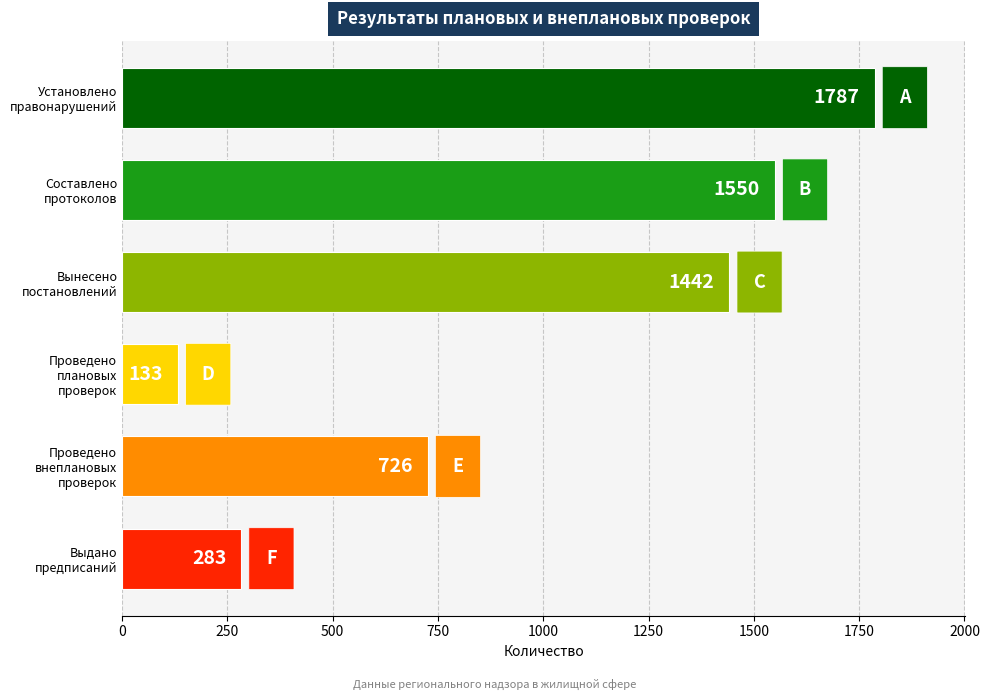

At which label is the value closest to 960?

Проведено
внеплановых
проверок